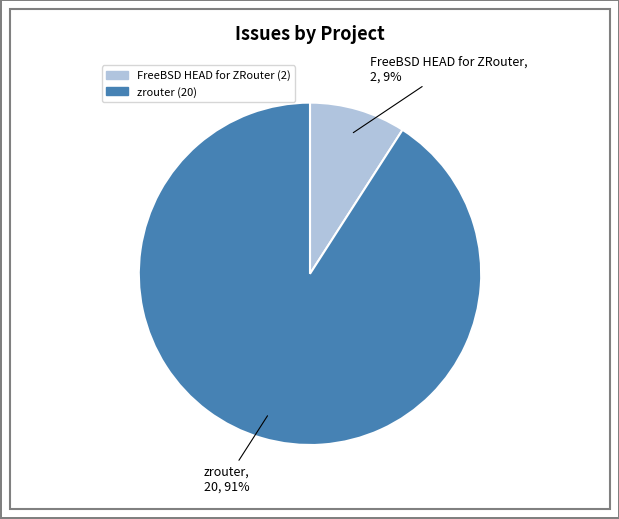

Which slice is the smallest?

FreeBSD HEAD for ZRouter